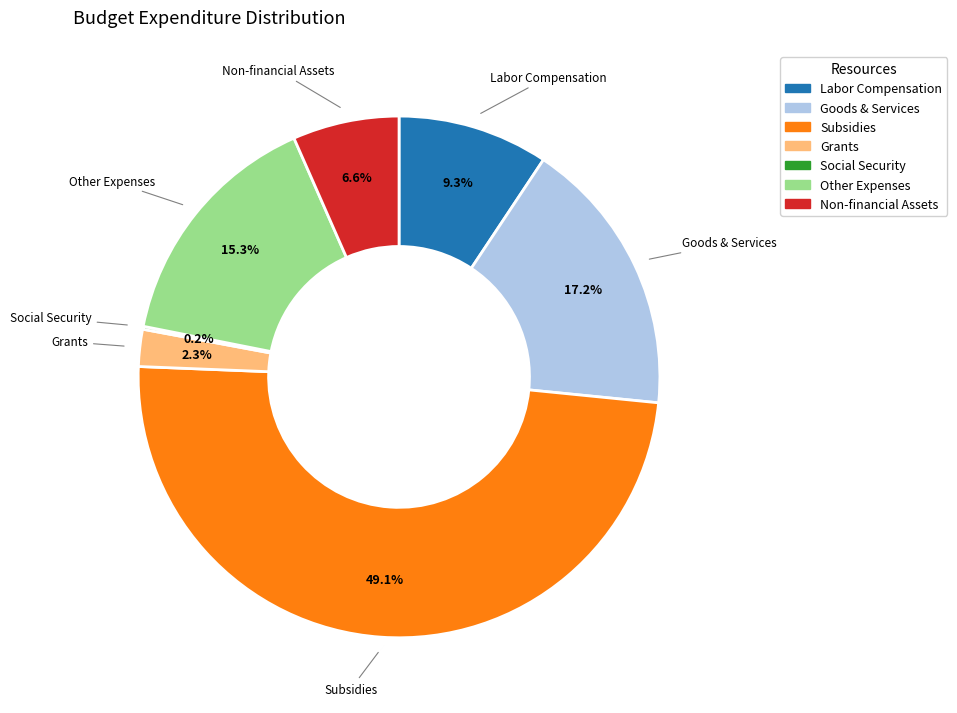

Is there any slice that represents more than half of the pie?

No